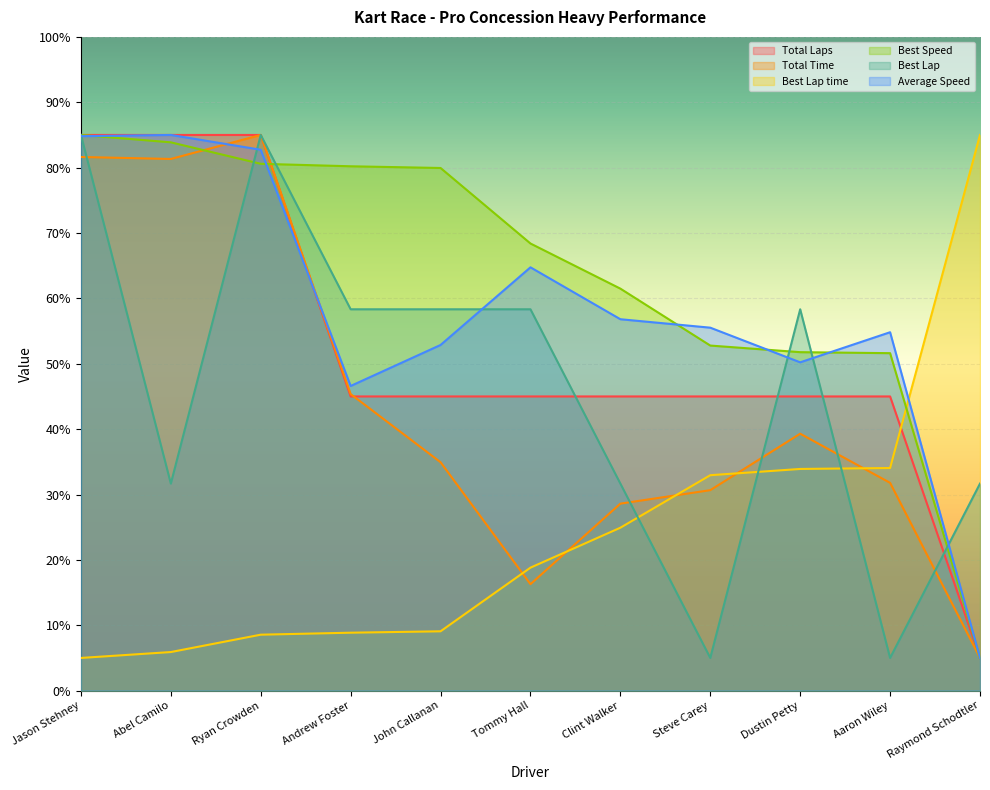

What is the label of the 11th point from the right?

Jason Stehney